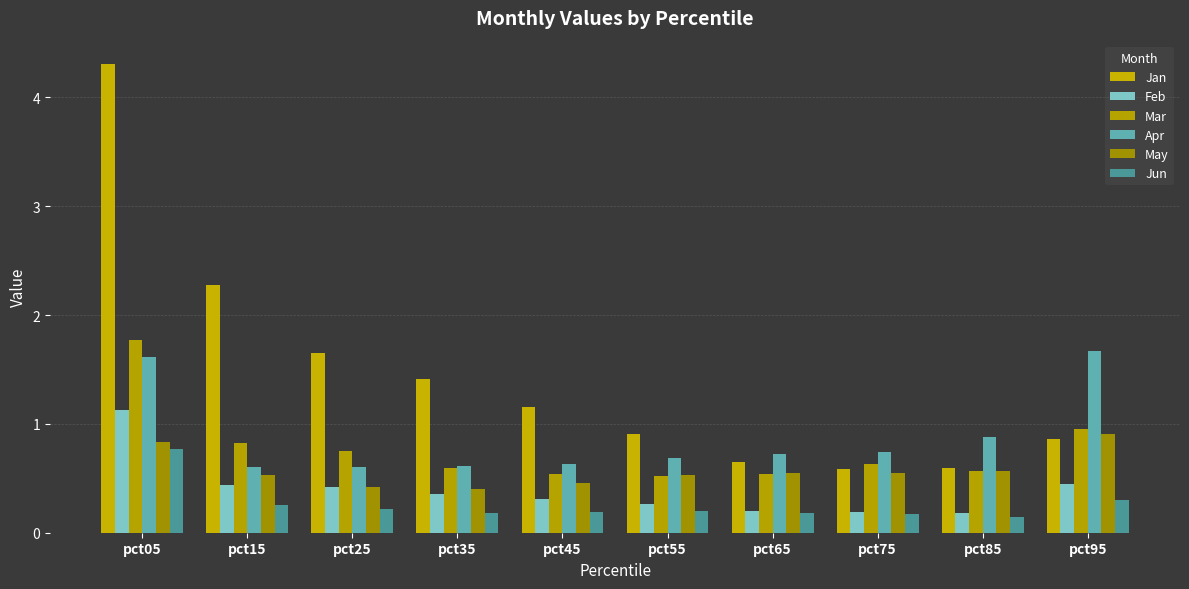

Which has a higher value, pct55 or pct75?

pct55